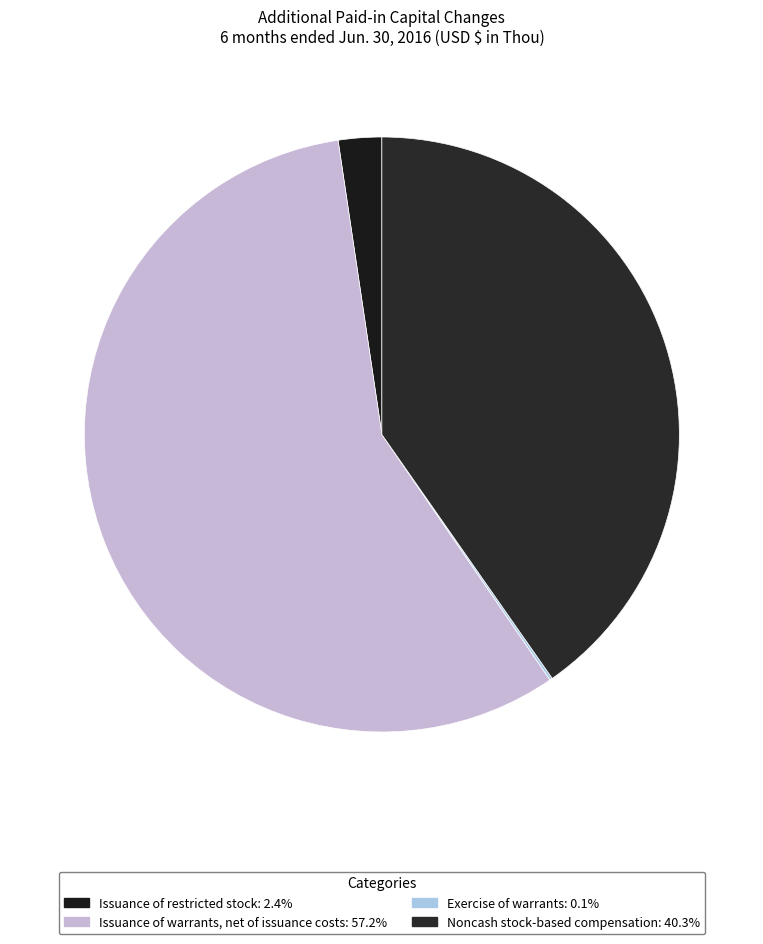

Is Issuance of warrants, net of issuance costs the majority of the pie?

Yes